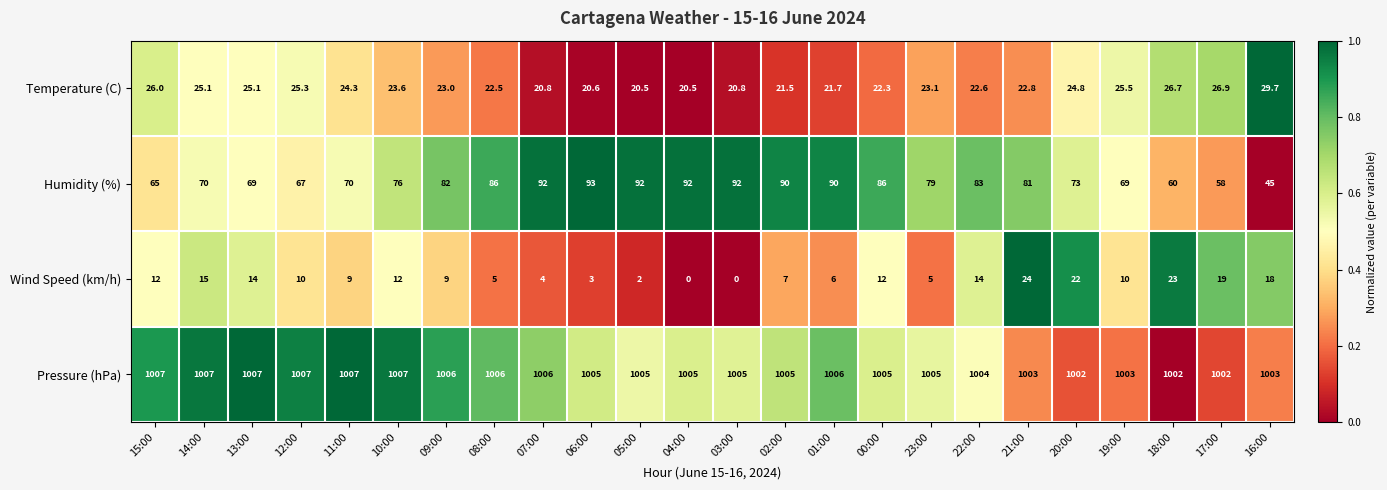

At 12:00, list the series in order from smallest to largest.

Wind Speed (km/h), Temperature (C), Humidity (%), Pressure (hPa)